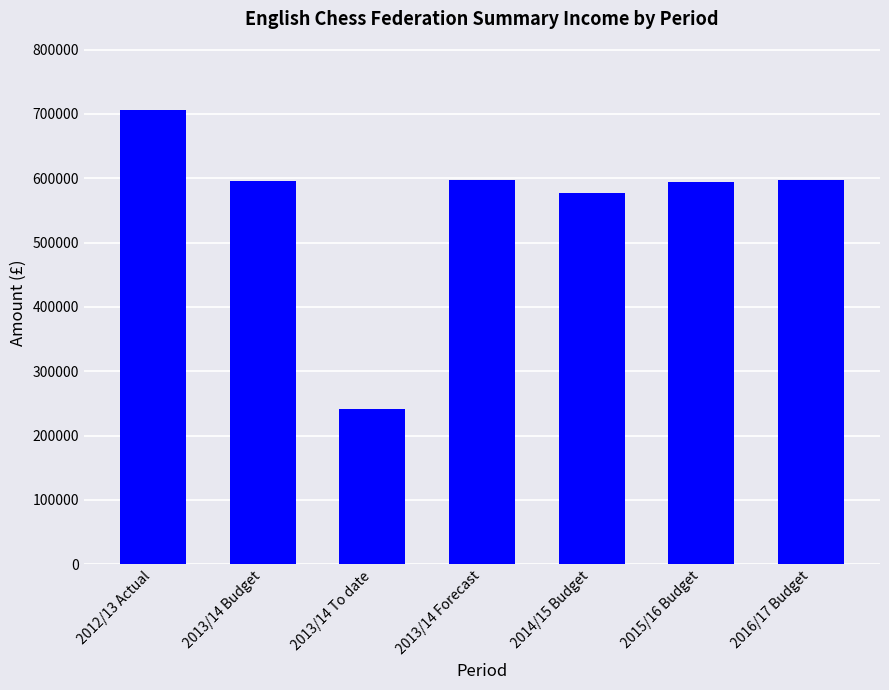

The chart shows a value of 240802.5 at 2013/14 To date. True or false?

True